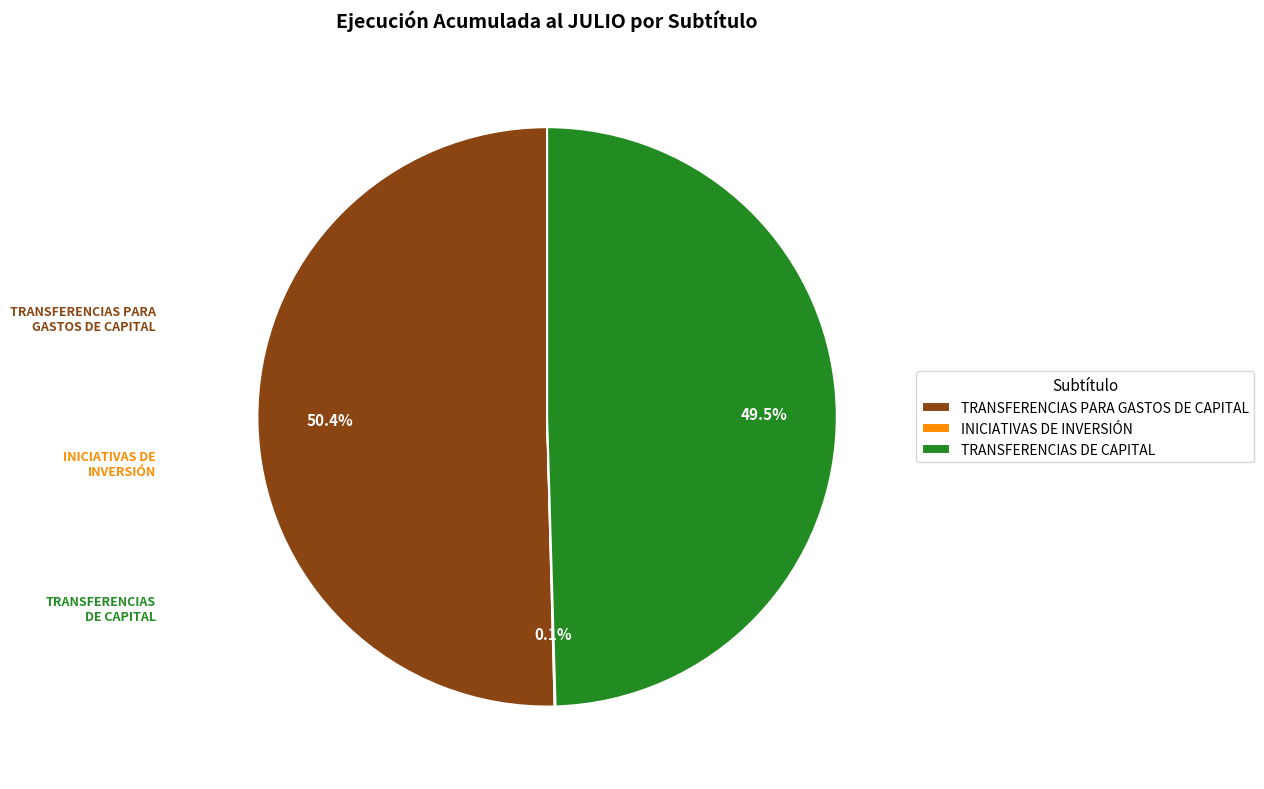

Which category accounts for the majority?

TRANSFERENCIAS PARA GASTOS DE CAPITAL